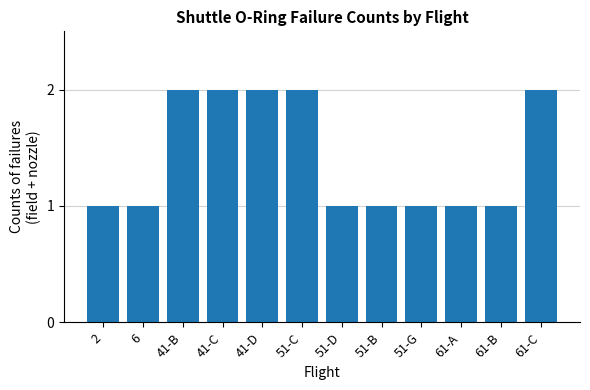

What is the label of the 8th bar from the right?

41-D